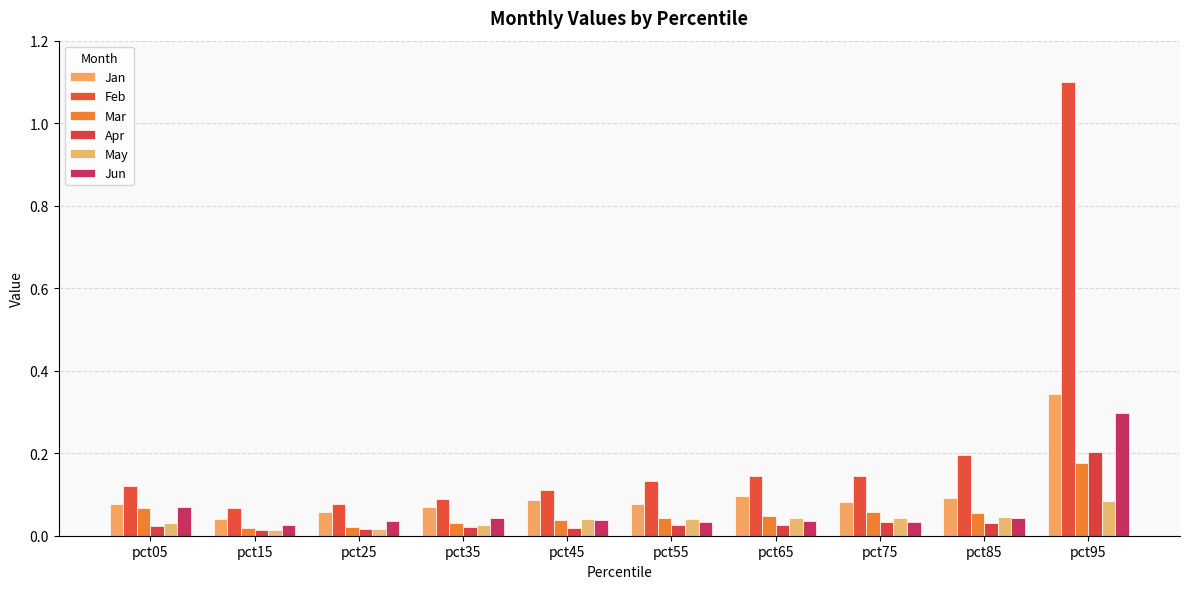

Which has a higher value, pct45 or pct15?

pct45